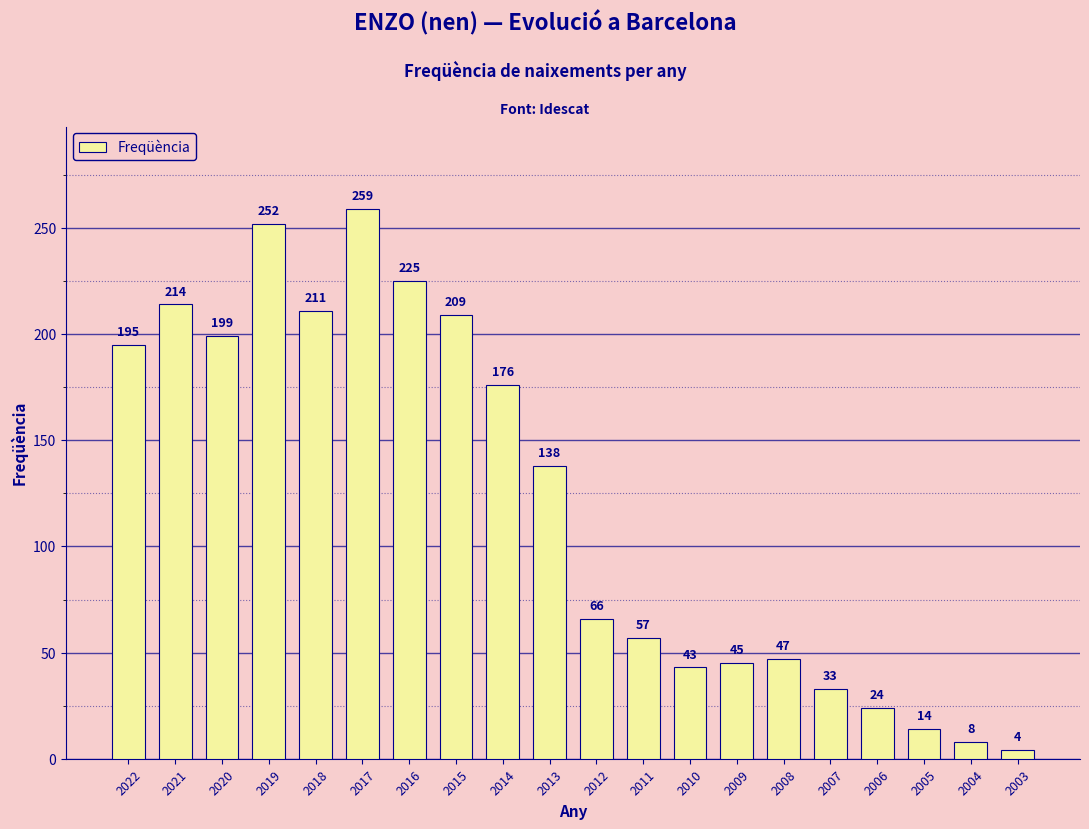

Reading left to right, what are all the values shown in this chart?

2022=195	2021=214	2020=199	2019=252	2018=211	2017=259	2016=225	2015=209	2014=176	2013=138	2012=66	2011=57	2010=43	2009=45	2008=47	2007=33	2006=24	2005=14	2004=8	2003=4